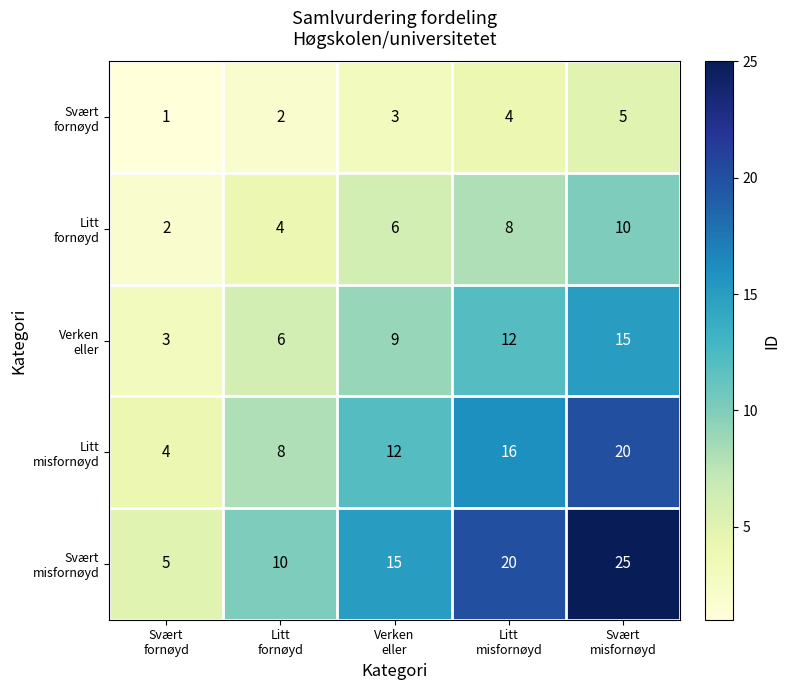

At how many categories does at least one series exceed 8?

4